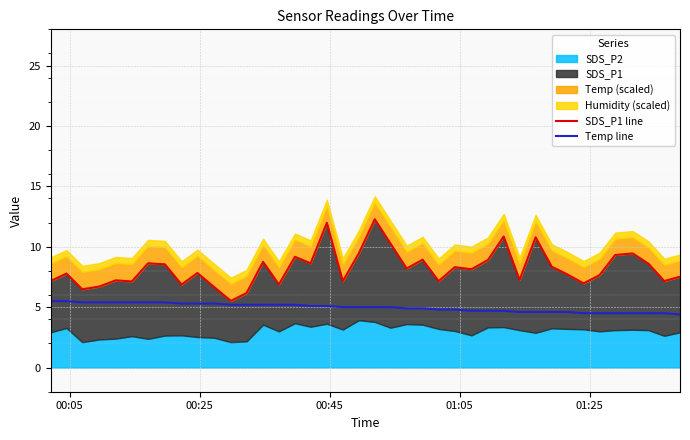

What is the maximum value shown in the chart?

12.3